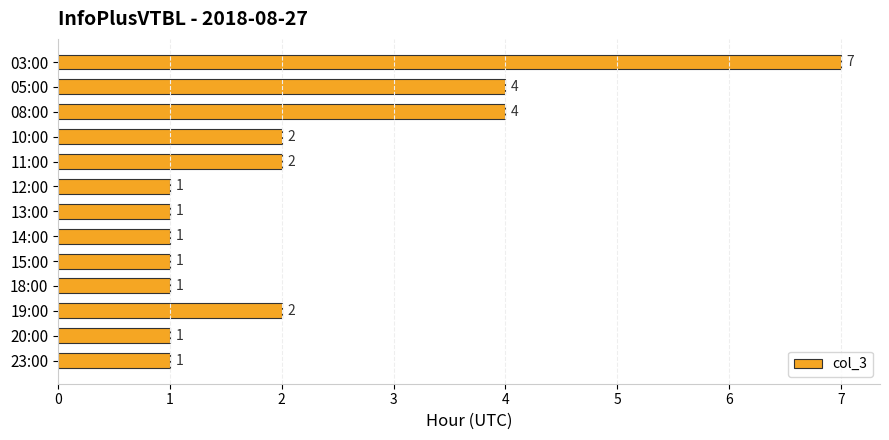

Which category has the highest value across all series?

03:00